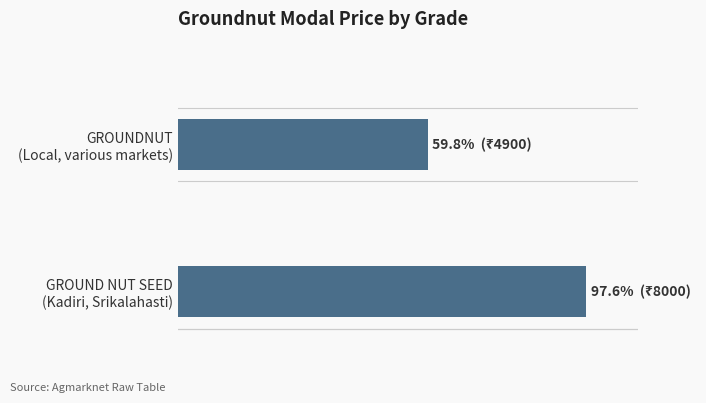

List the labels in order of value, smallest first.

GROUNDNUT
(Local, various markets), GROUND NUT SEED
(Kadiri, Srikalahasti)